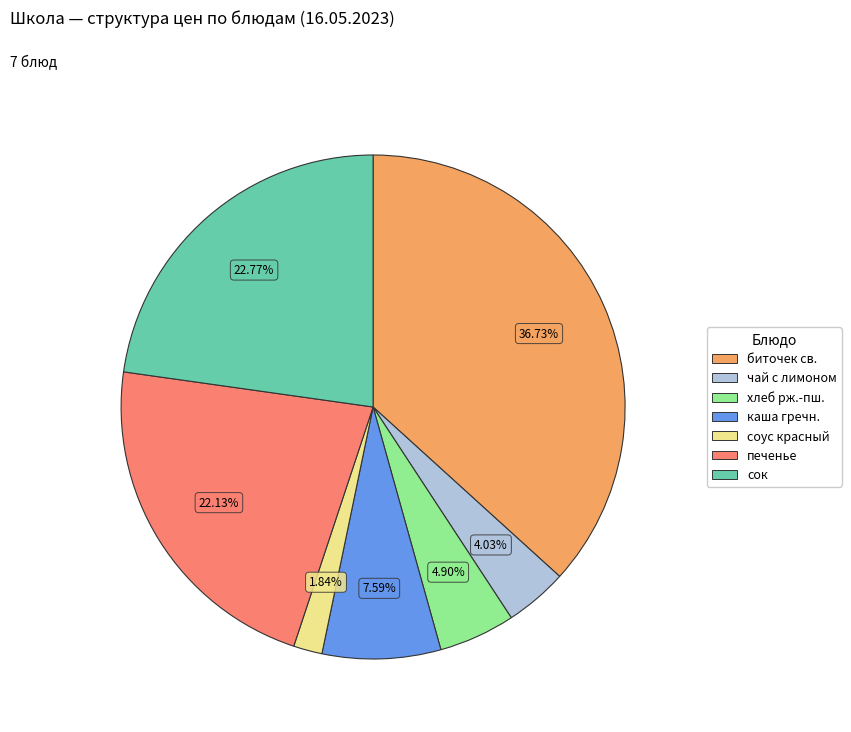

How many segments does this pie chart have?

7